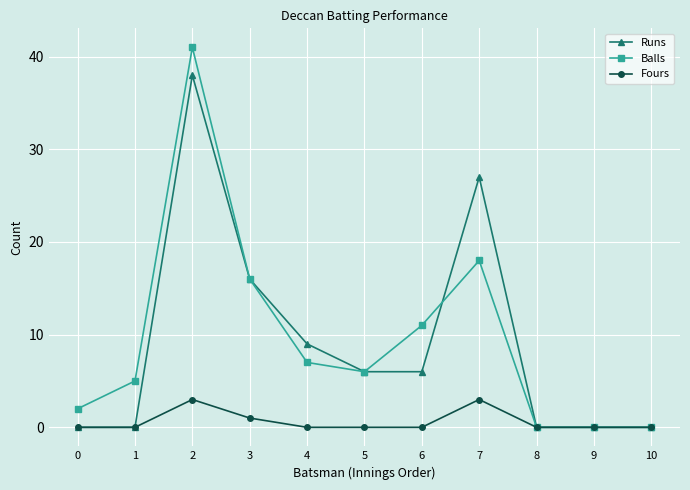

Reading right to left, what are all the values shown in this chart?

Runs: 0	0	0	27	6	6	9	16	38	0	0
Balls: 0	0	0	18	11	6	7	16	41	5	2
Fours: 0	0	0	3	0	0	0	1	3	0	0